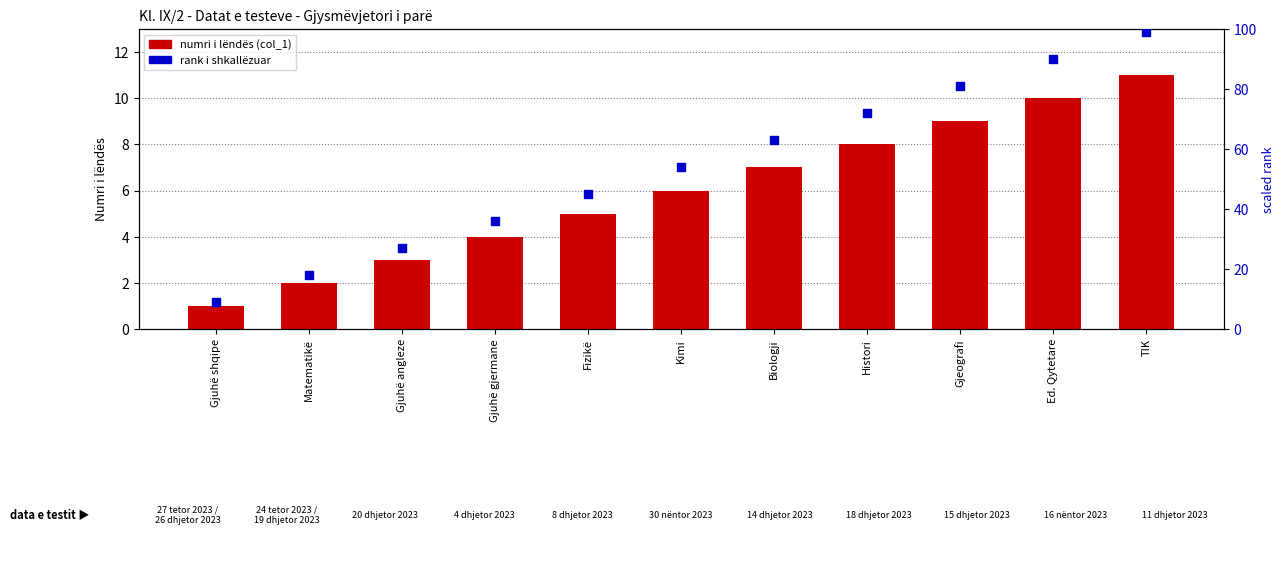

What is the total value across all series at Gjuhë shqipe?

10